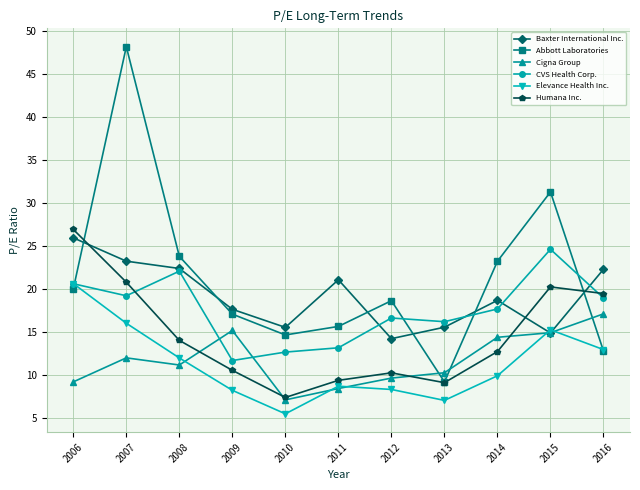

What is the minimum value for CVS Health Corp.?

11.7